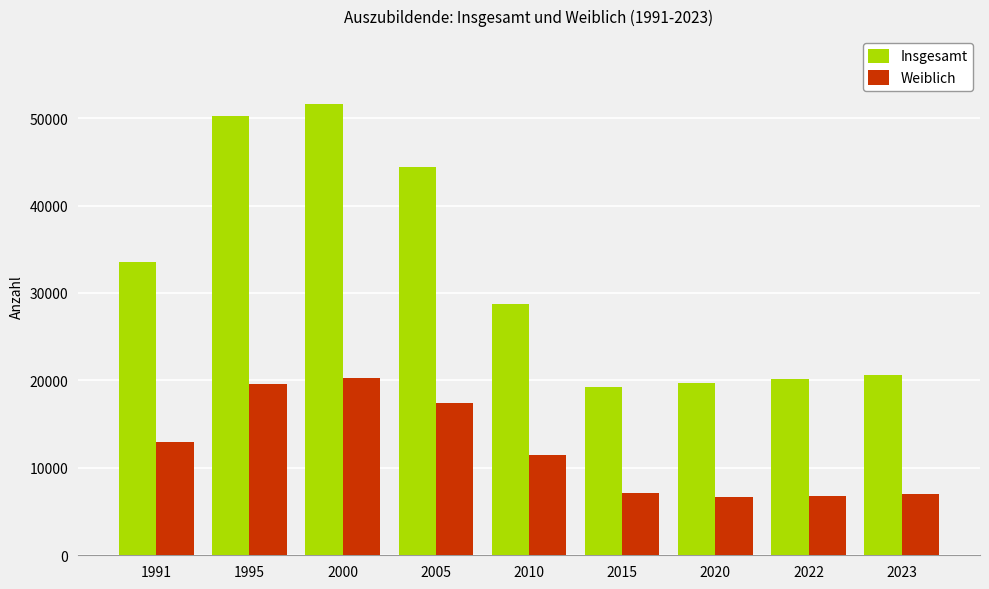

True or false: Insgesamt has a value of 20673 at 2023.

True